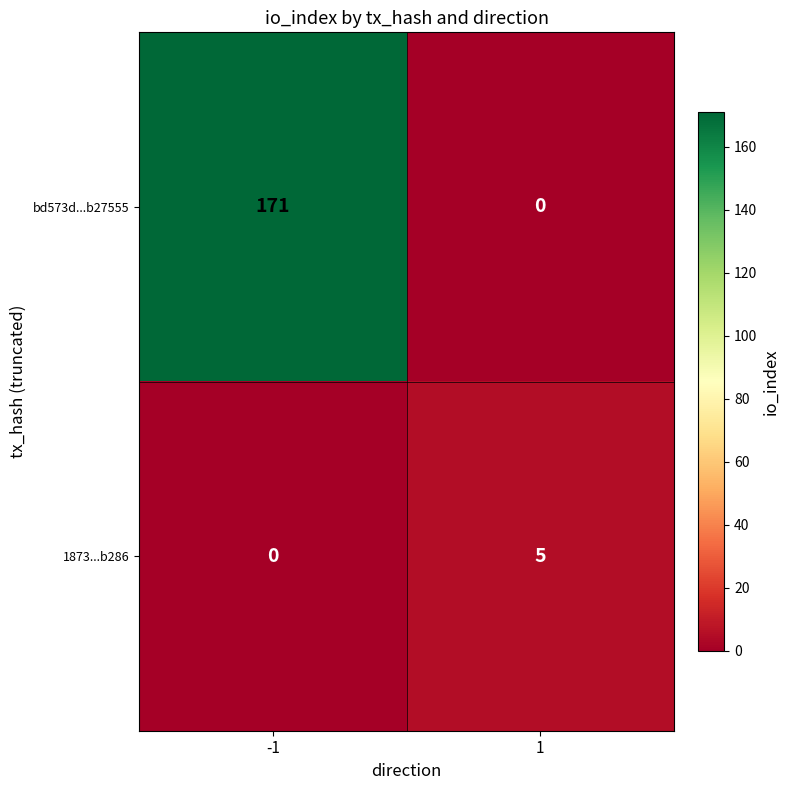

Reading left to right, transcribe all the data shown in this chart.

bd573d...b27555: 171	0
1873...b286: 0	5